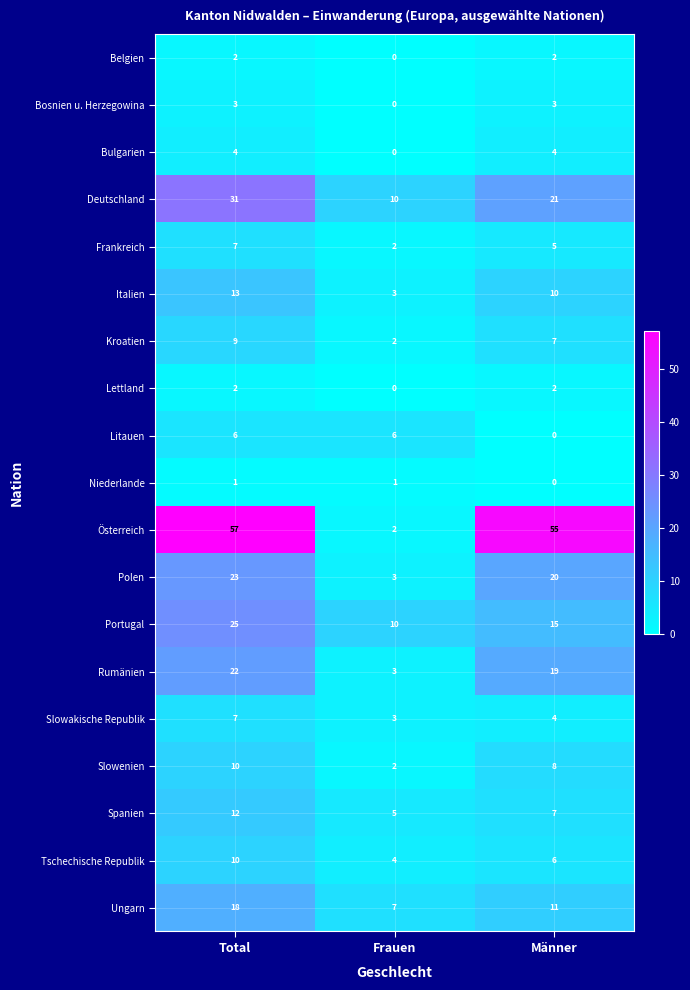

What is the difference between the highest and lowest values at Frauen?

10